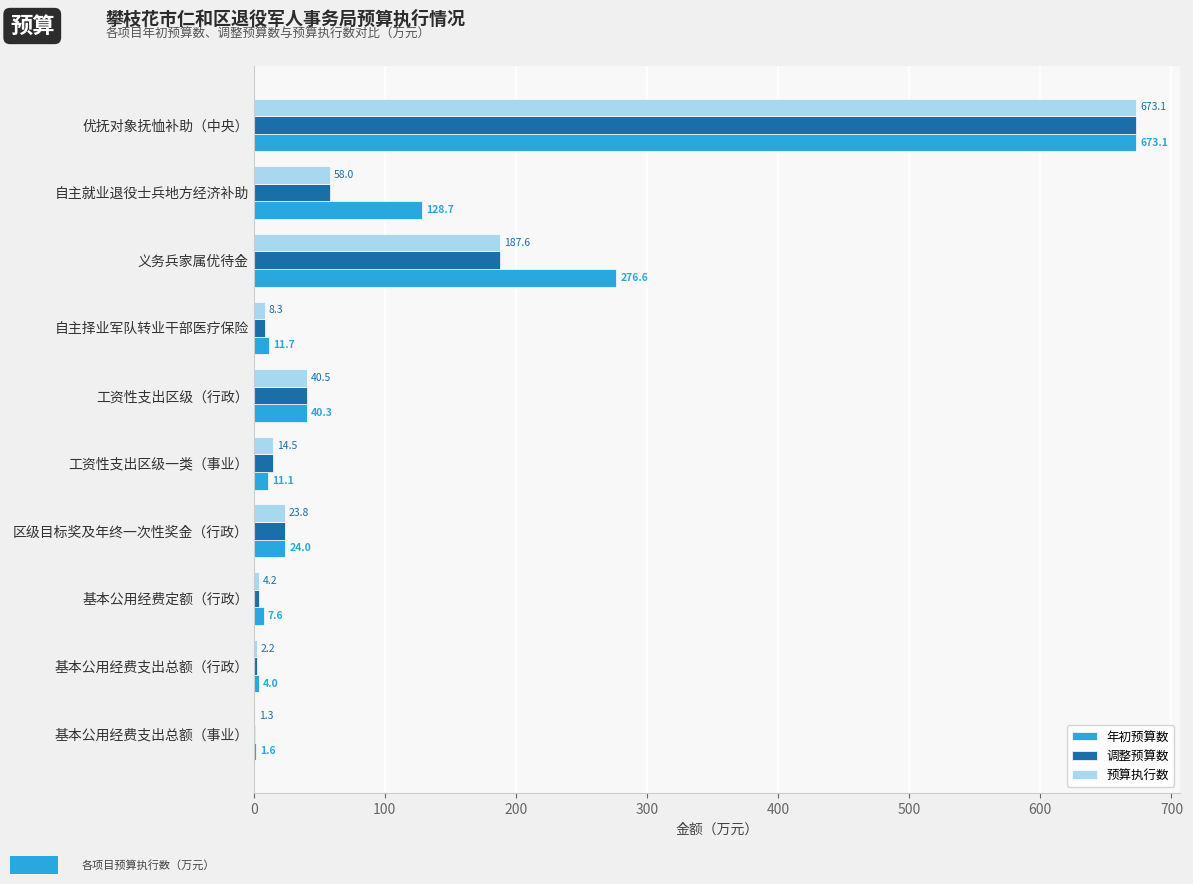

At which label is 预算执行数 closest to 337?

义务兵家属优待金